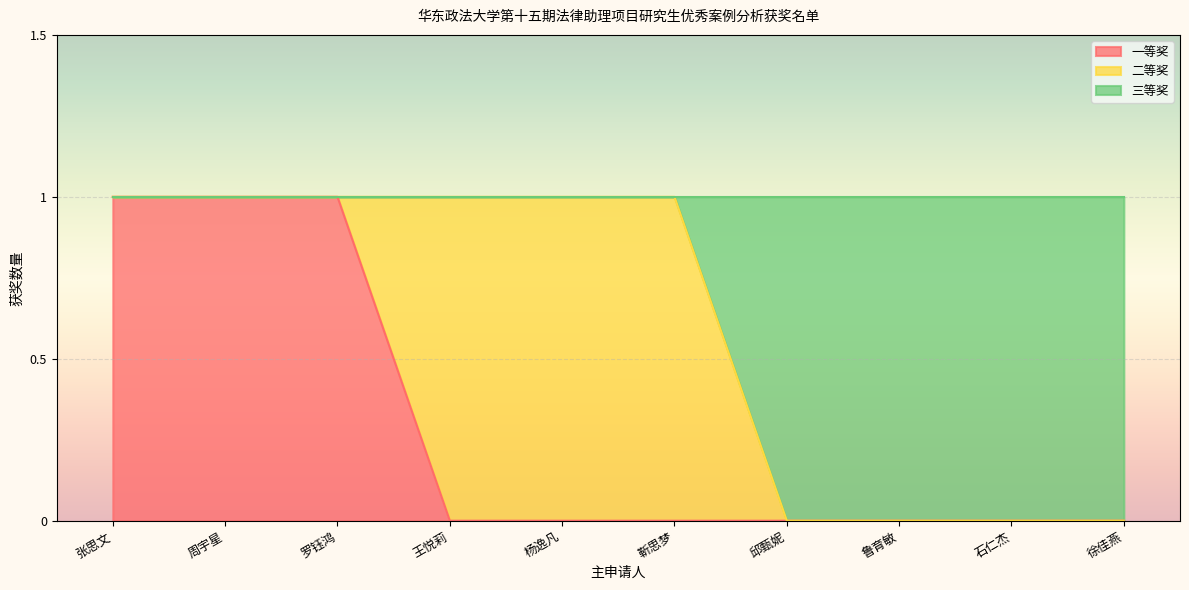

What is the highest value of the 一等奖 series?

1